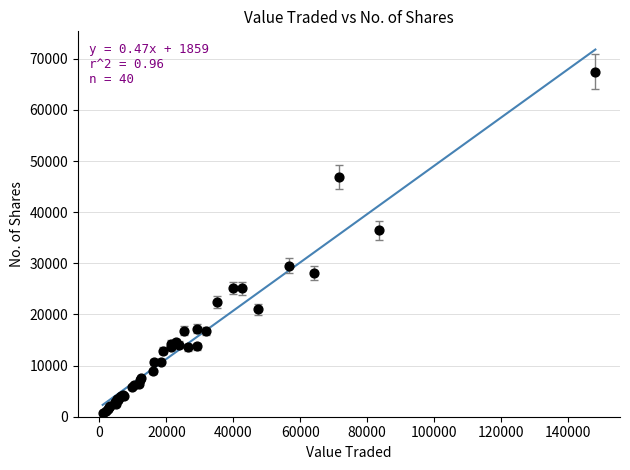

What Y value in the scatter plot is closest to 34076?

36448